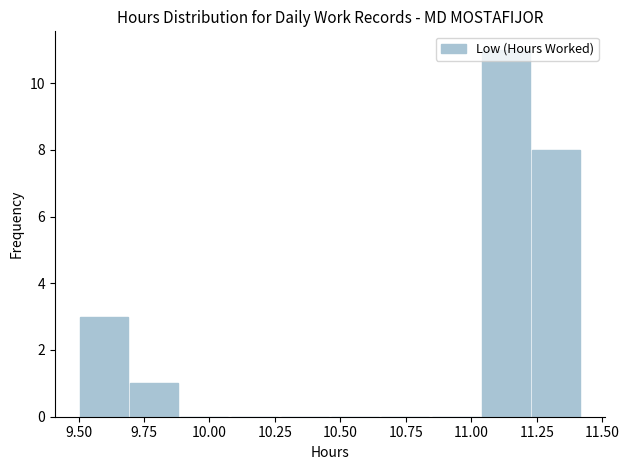

Around what value on the x-axis is the tallest bar? Give the approximate position of its centre, as read against the axis.

11.15